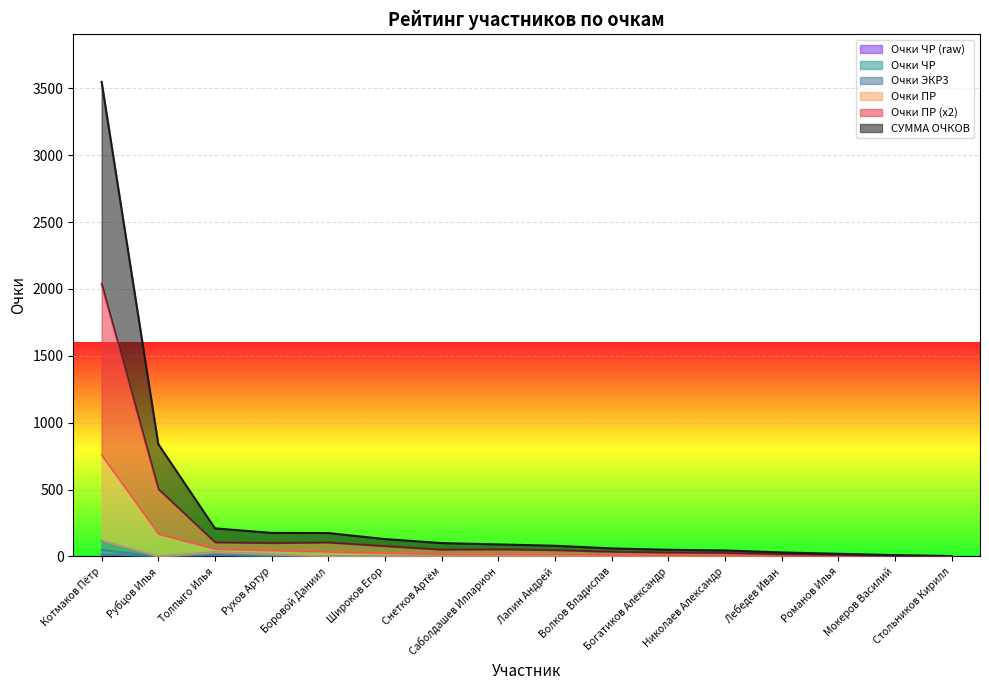

What position from the right is Снетков Артём?

10